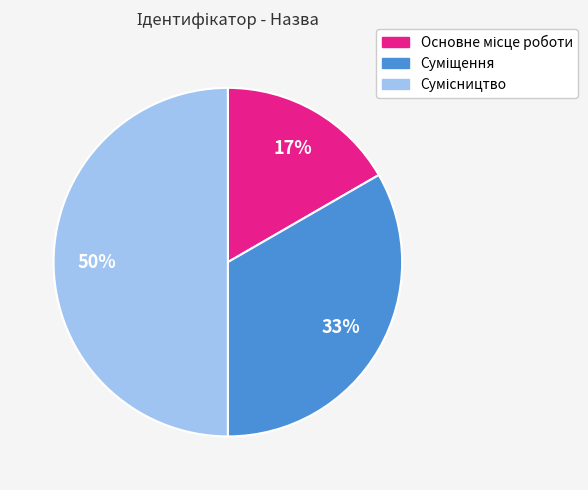

To the nearest percent, what is the difference between the largest and smallest slice percentages?

33%